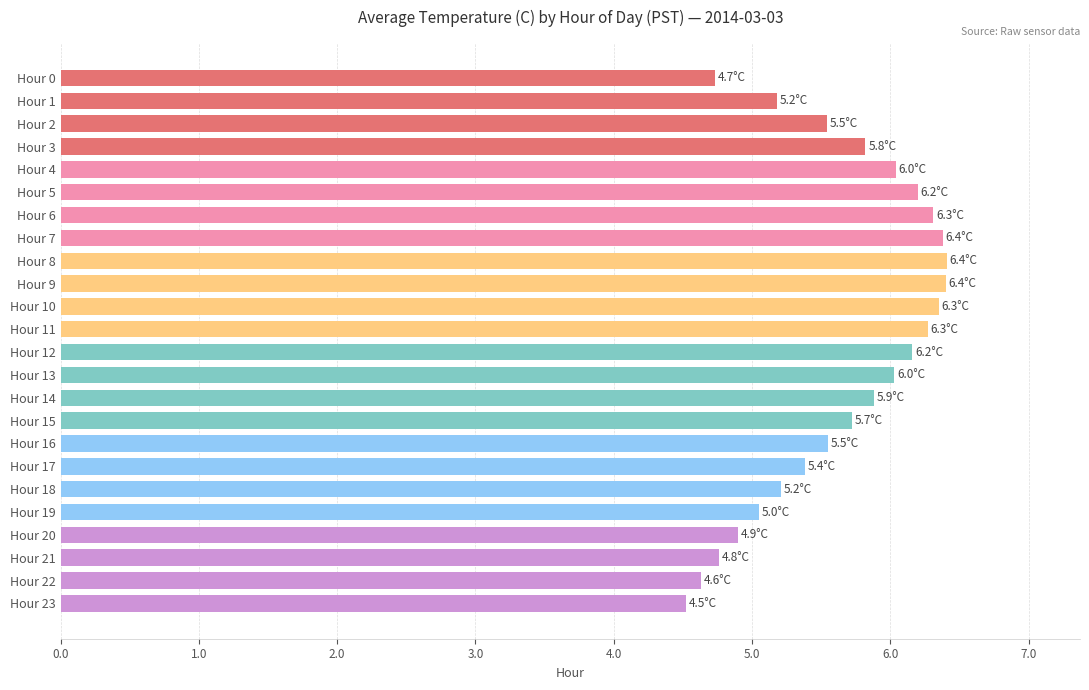

Approximately how many times larger is the value at Hour 11 compared to Hour 5?

1.0